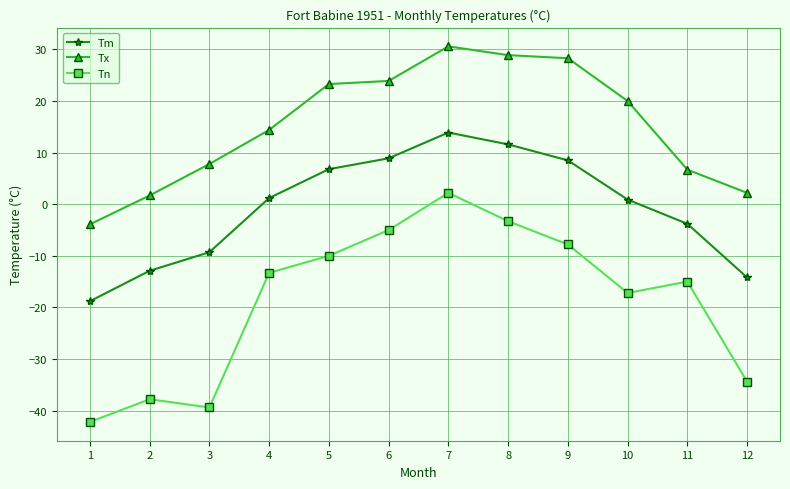

What is the spread (max minus min) of values at 7?

28.4